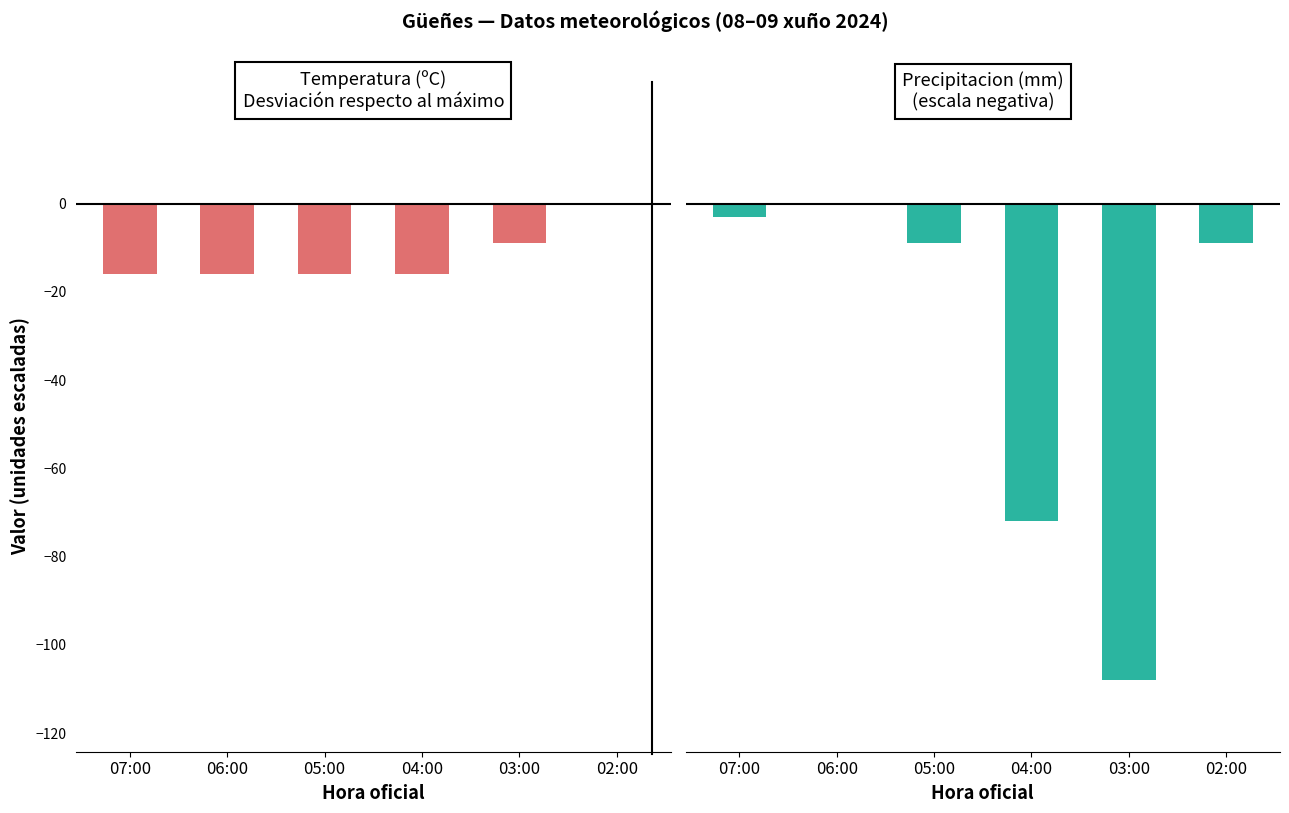

What is the difference between the Precipitacion (mm) values at 02:00 and 06:00?

9.0